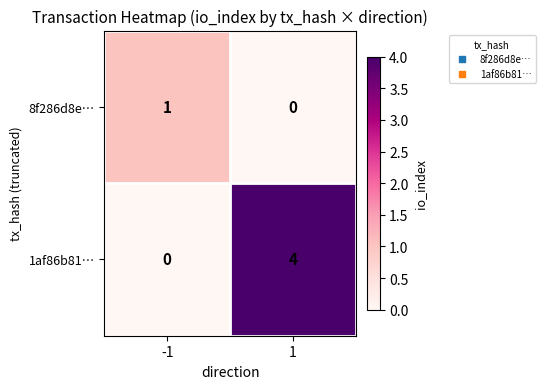

What is the difference between the maximum and minimum values in the 1af86b81… series?

4